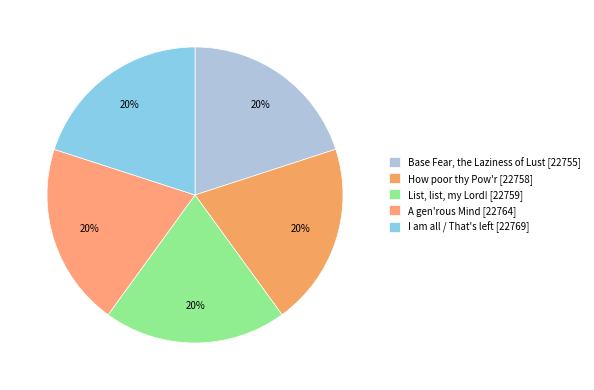

Does any single category account for the majority?

No